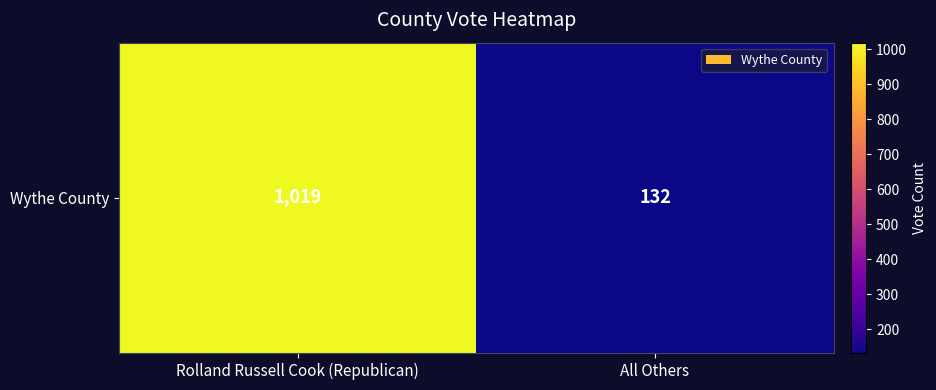

Reading right to left, extract all data points from this chart.

132	1019